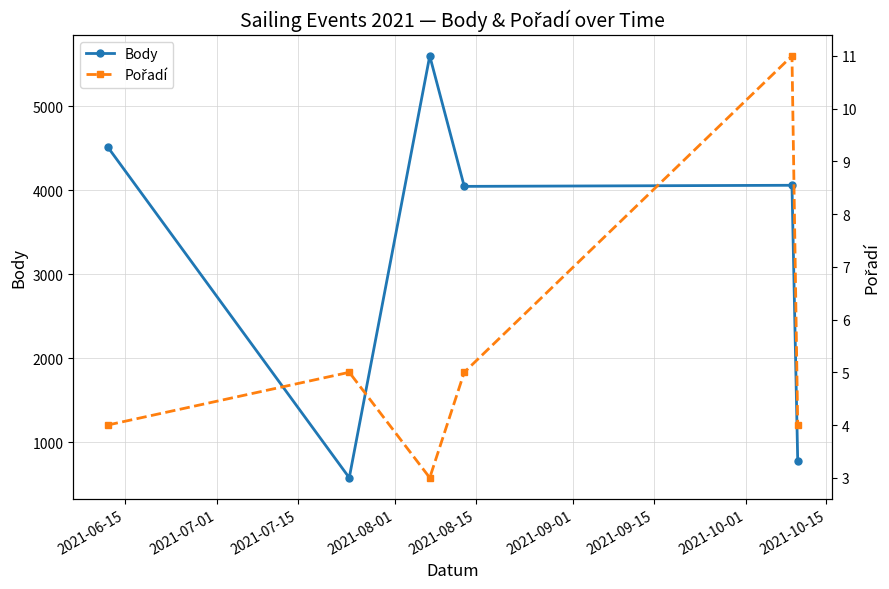

What is the value of the Body point at the 4th from the left?

4047